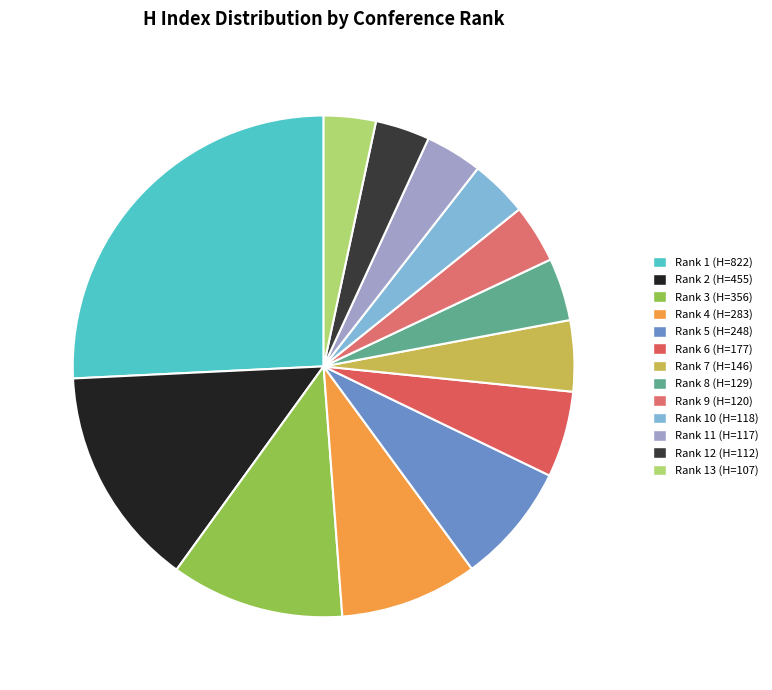

How many segments does this pie chart have?

13